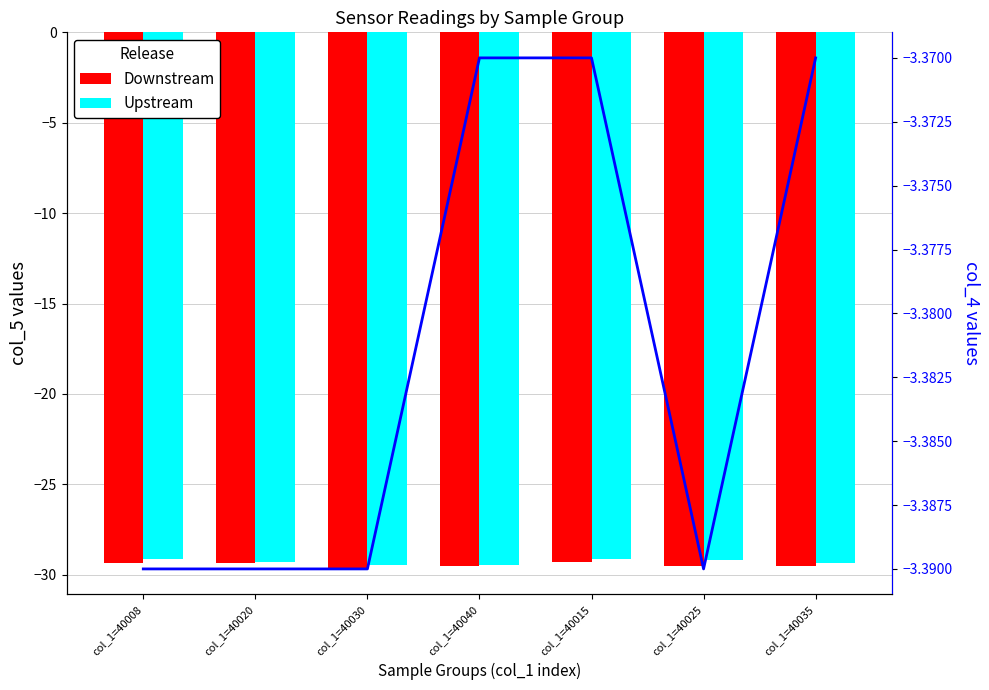

How many groups of bars are there?

7